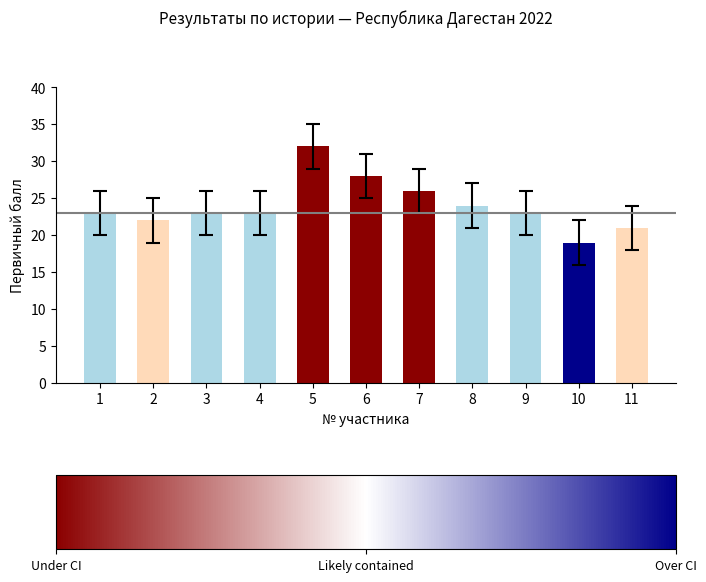

What is the approximate value at 11, to the nearest 10?

20